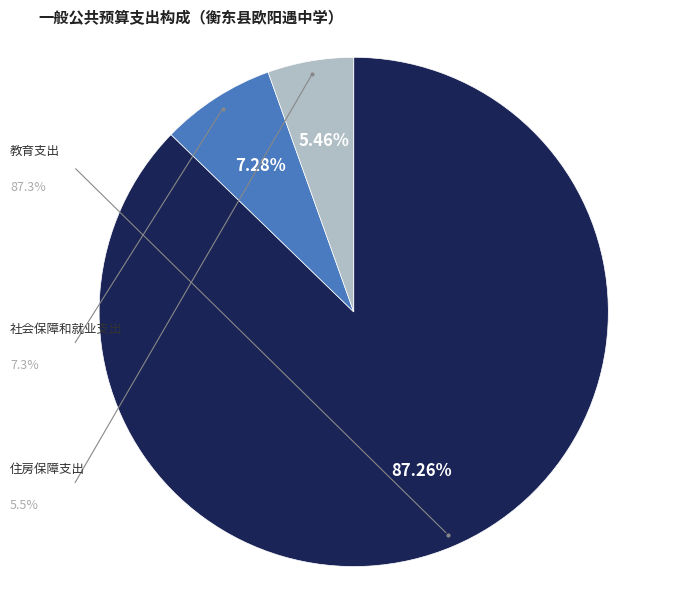

Is there any slice that represents more than half of the pie?

Yes